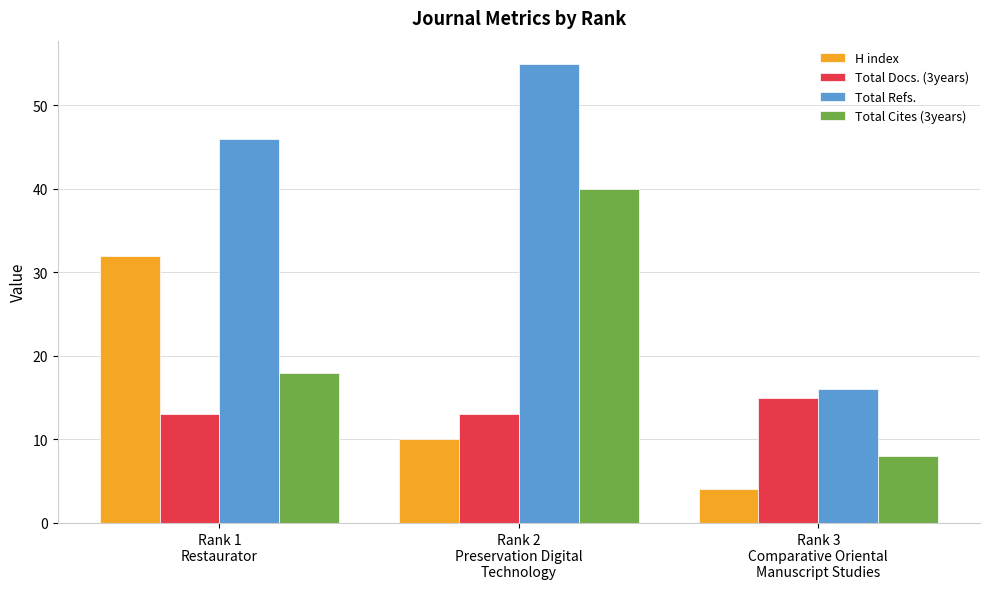

How many categories are shown in the chart?

3